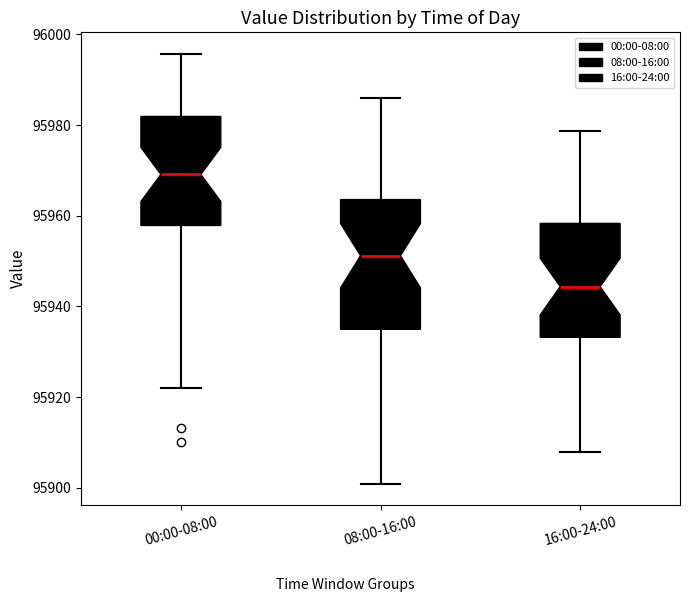

Comparing the boxes themselves (not the whiskers), which one is the tallest?

08:00-16:00